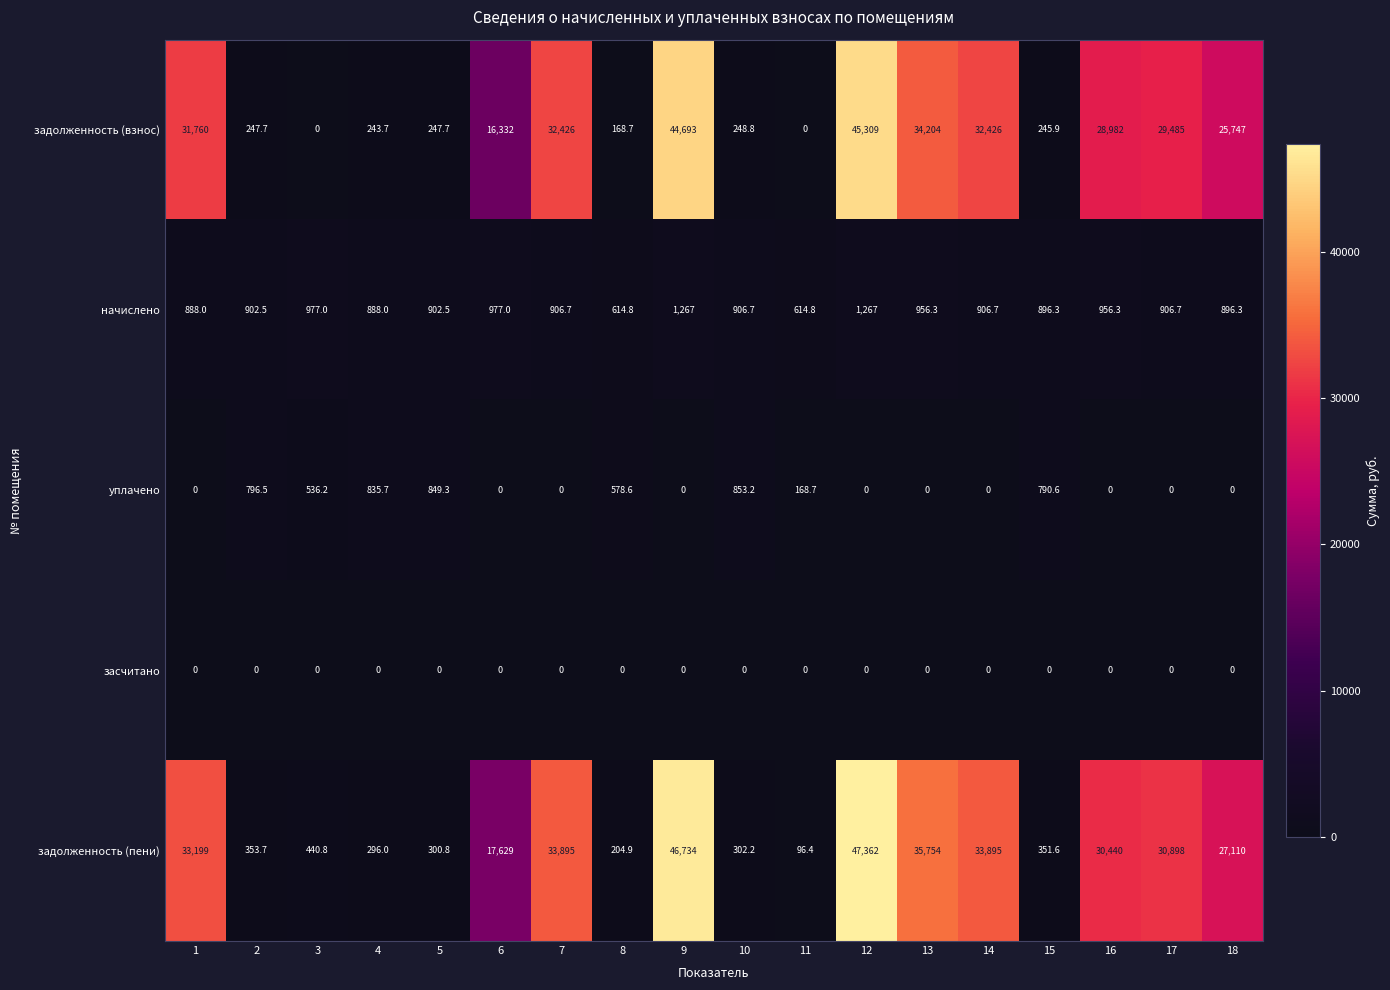

What is the difference between the задолженность (взнос) values at 17 and 13?

4719.0